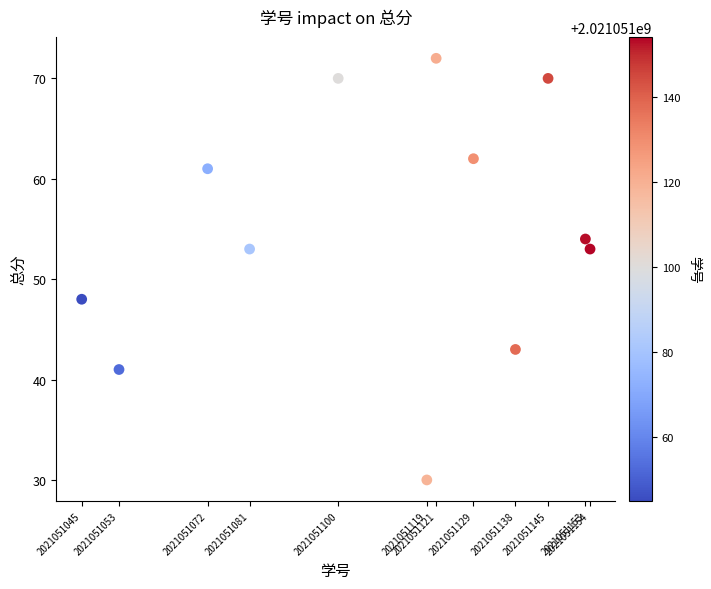

What is the average X value?

2021051109